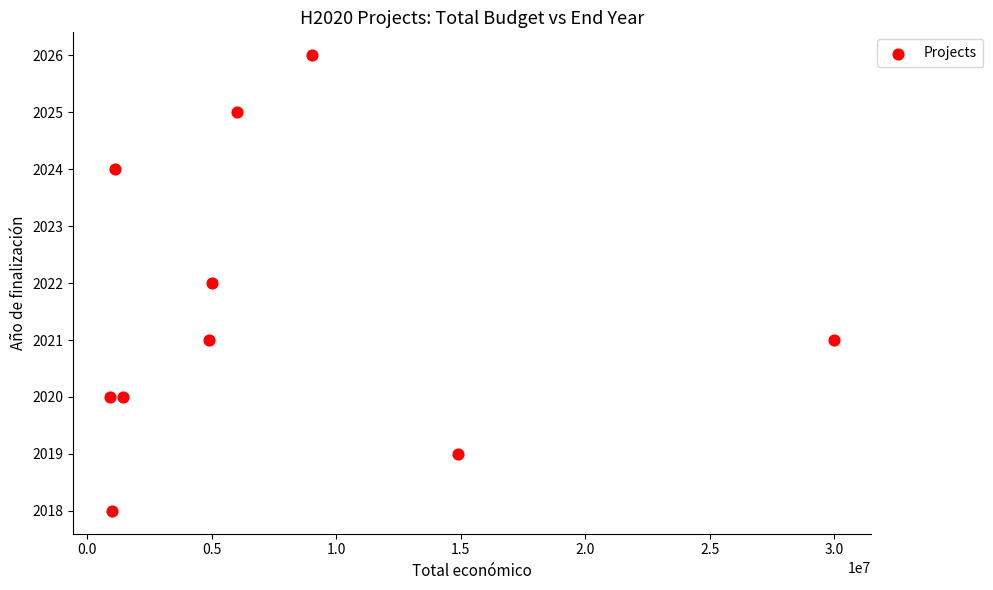

What is the average Y value?

2022